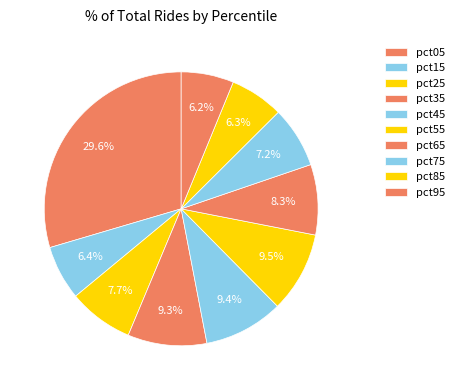

Count the number of slices in the pie.

10